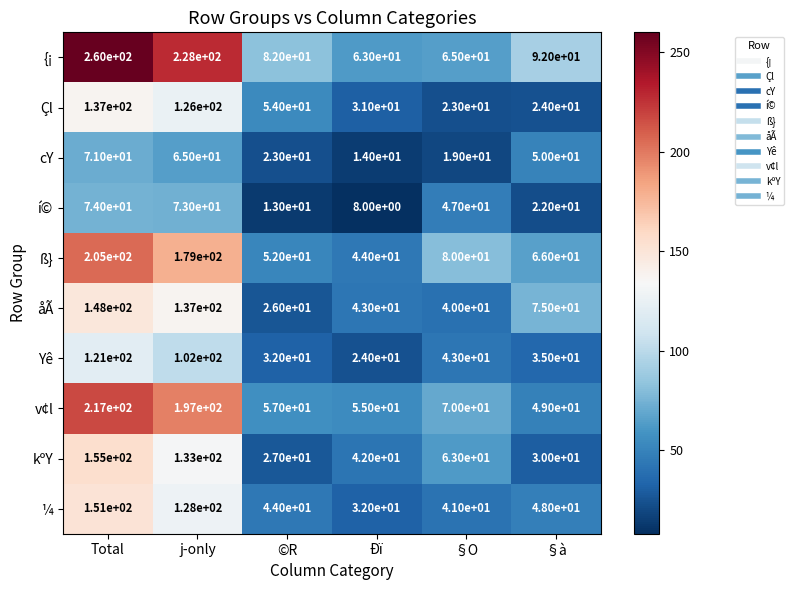

What is the difference between the second highest and second lowest values in the {¡ series?

163